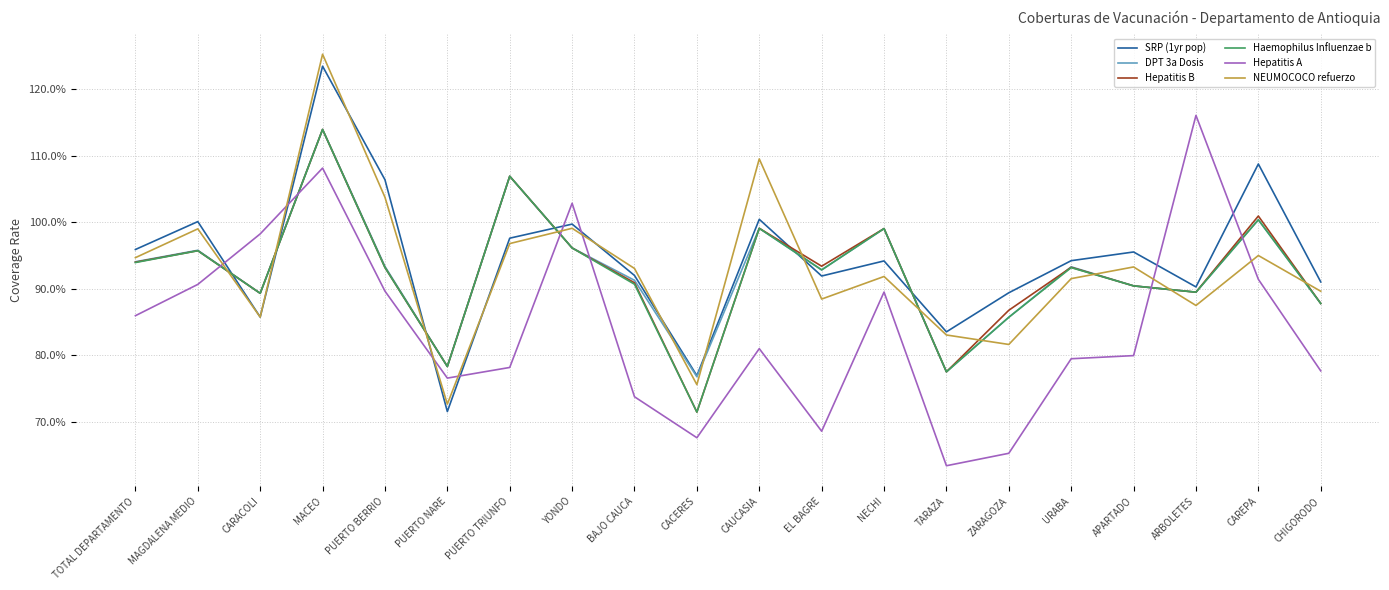

Where is the first local minimum for Hepatitis A?

PUERTO NARE